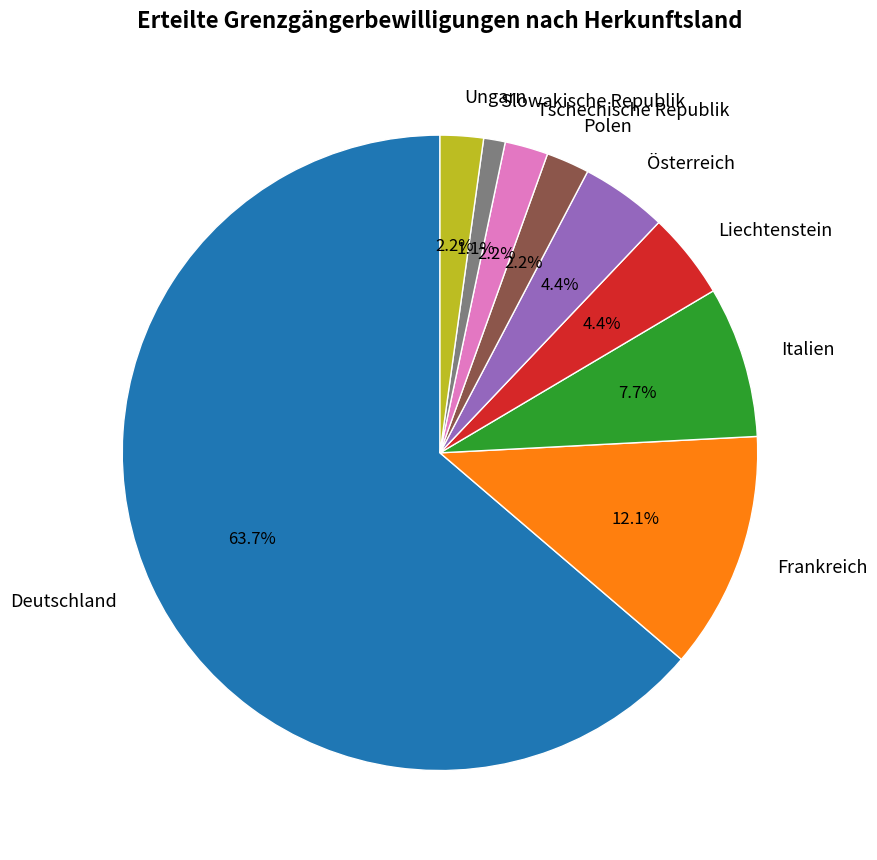

To the nearest percent, what percentage of the pie is Polen?

2%